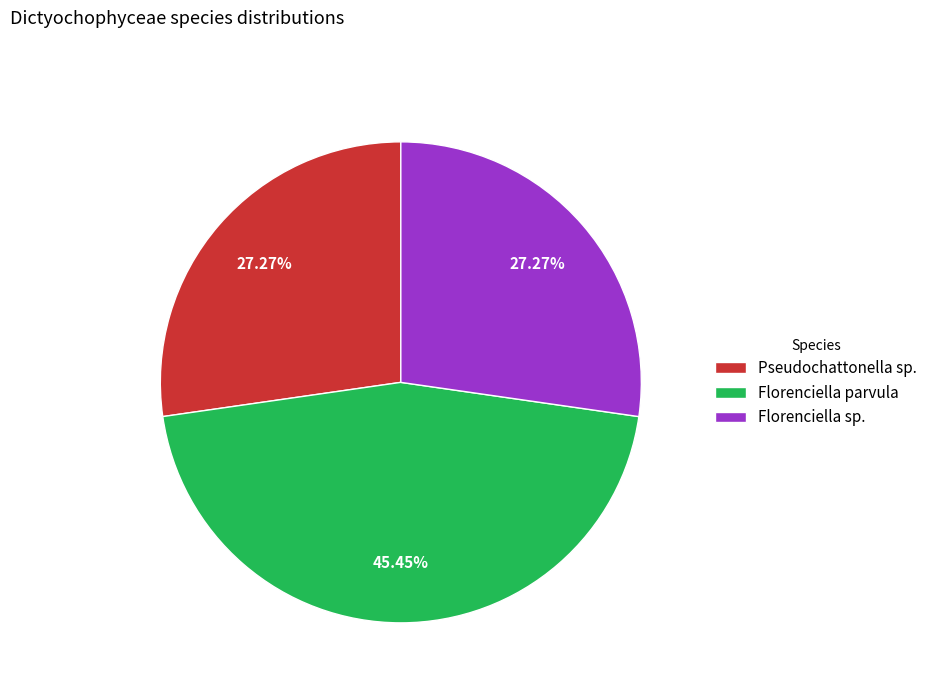

Which slice is the largest?

Florenciella parvula